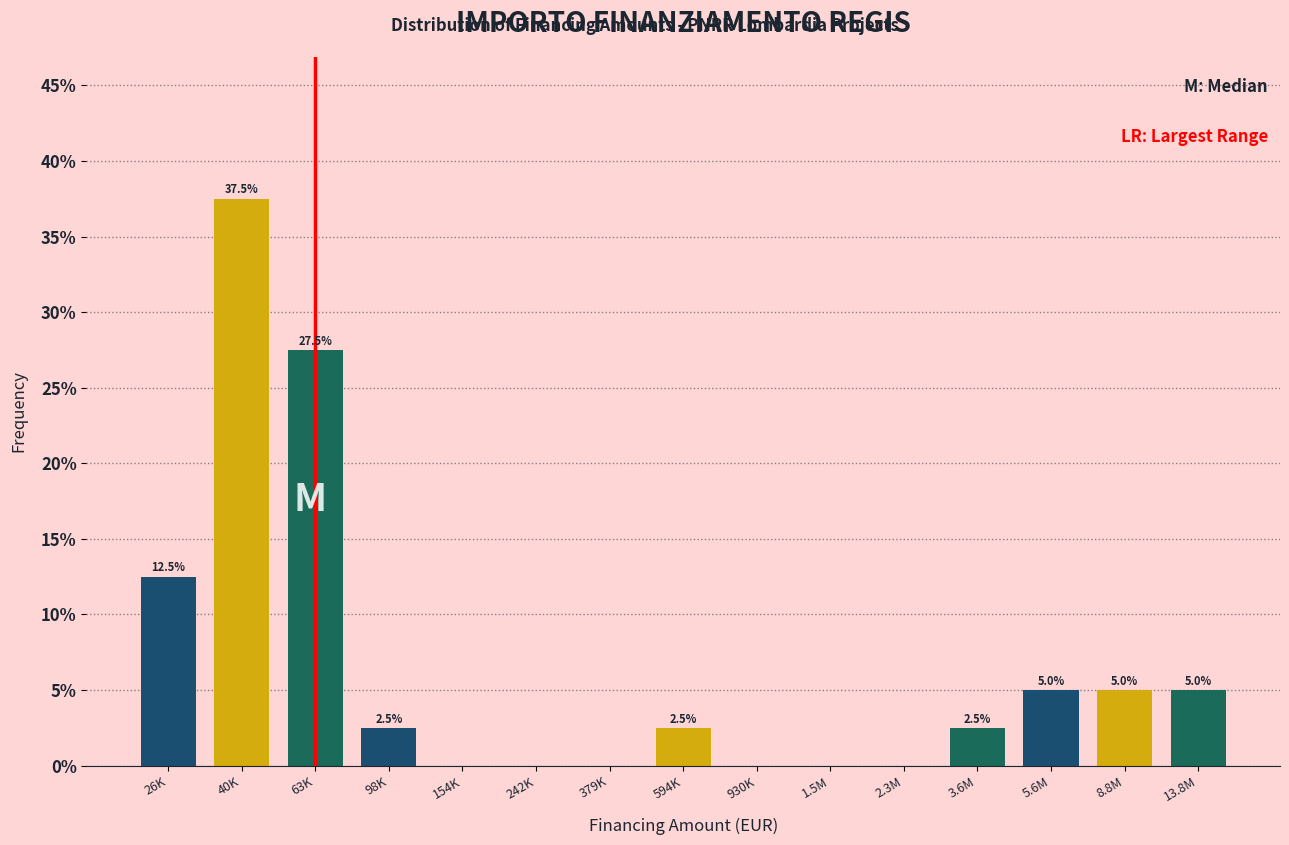

Reading right to left, what are all the values shown in this chart?

13.8M=5.0	8.8M=5.0	5.6M=5.0	3.6M=2.5	2.3M=0.0	1.5M=0.0	930K=0.0	594K=2.5	379K=0.0	242K=0.0	154K=0.0	98K=2.5	63K=27.5	40K=37.5	26K=12.5